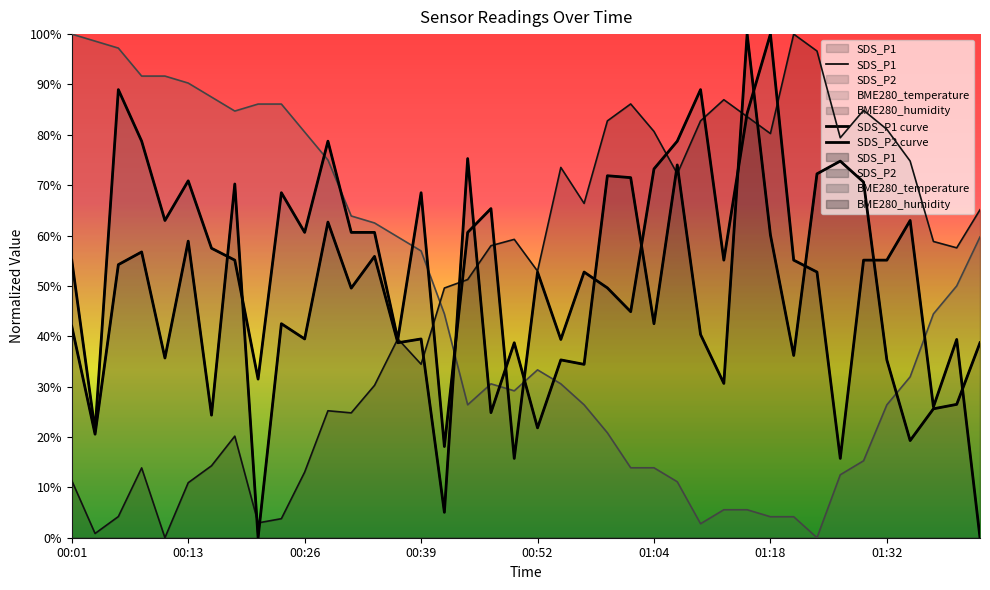

Between which two adjacent categories do BME280_humidity and SDS_P2 first intersect?

00:34 and 00:36